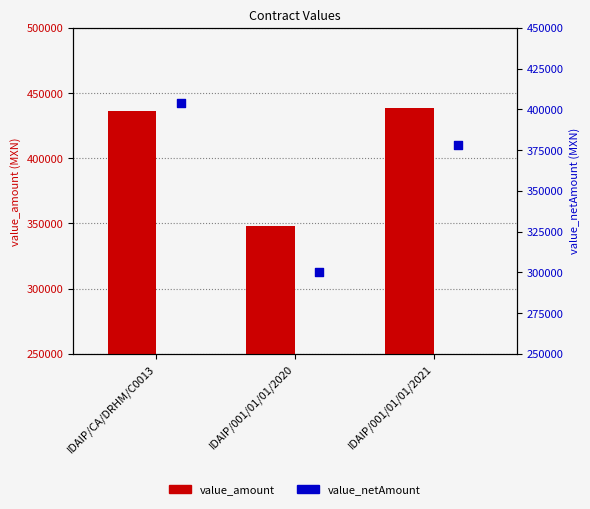

Which series reaches the minimum Y coordinate?

value_netAmount